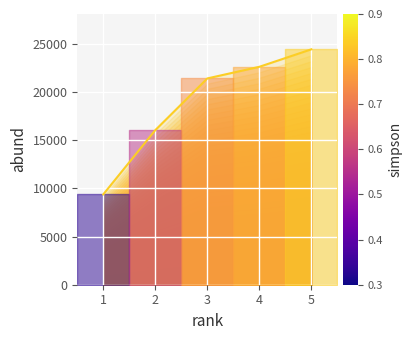

Rank the categories by value from lowest to highest.

1, 2, 3, 4, 5